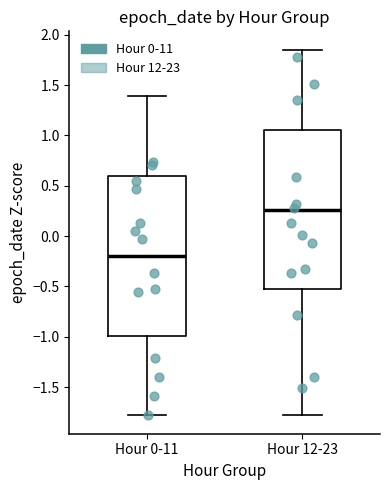

Which box has the highest median line?

Hour 12-23